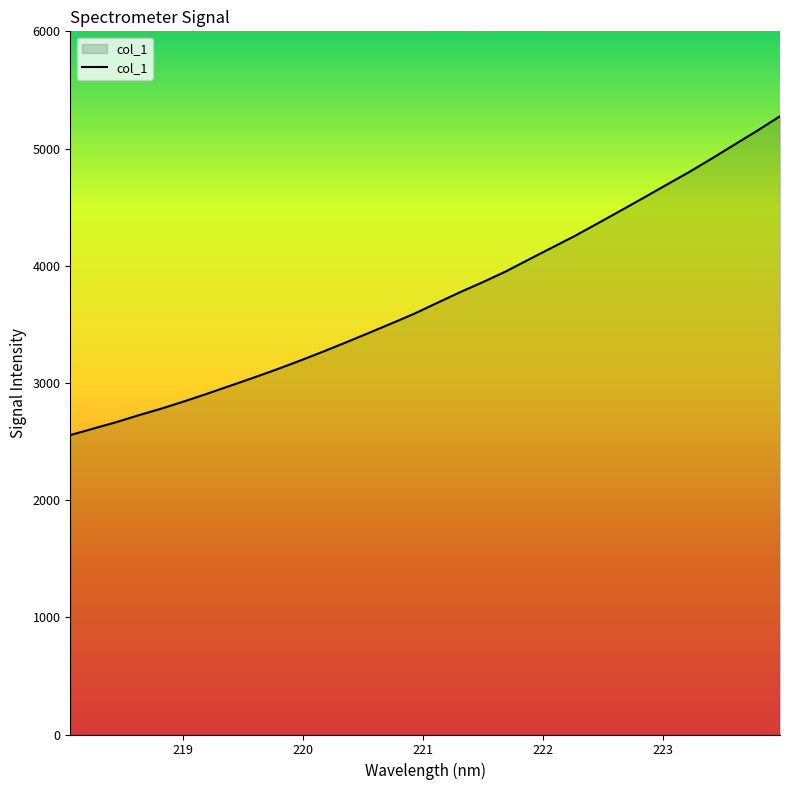

What is the minimum value shown in the chart?

2554.9